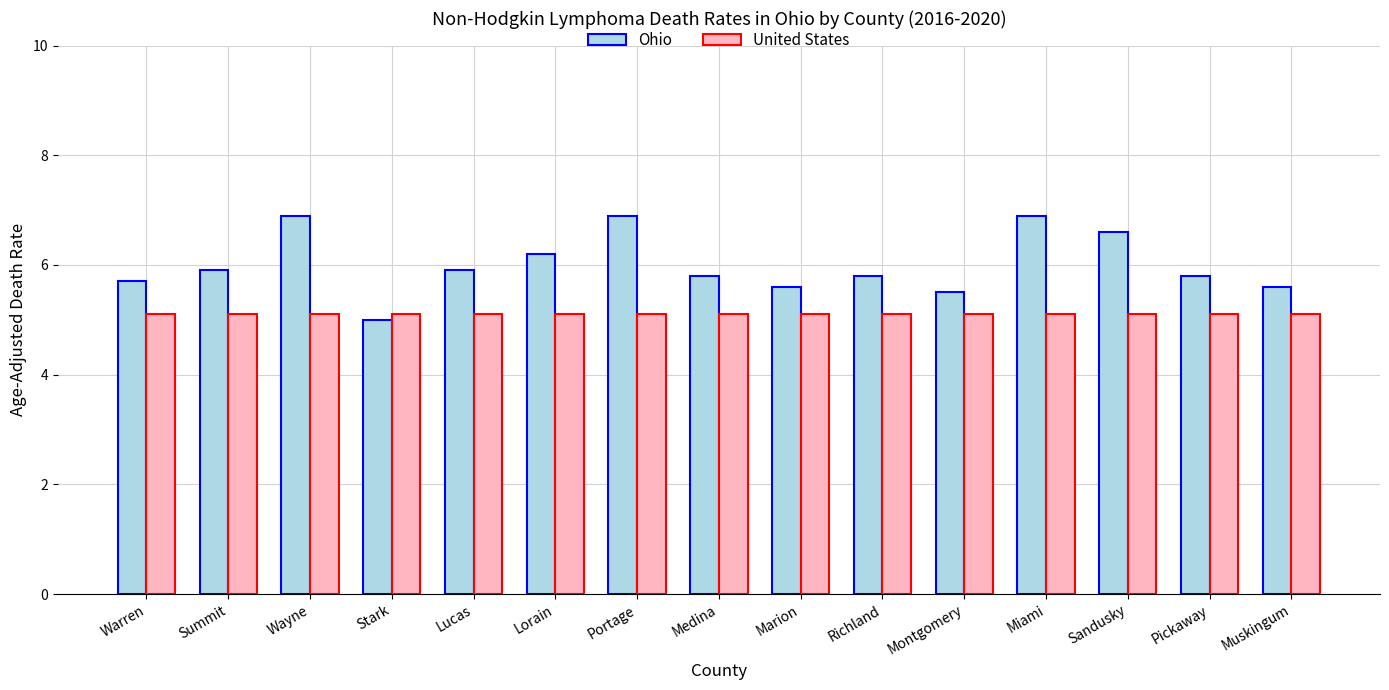

Reading left to right, what are all the values shown in this chart?

Ohio: Warren=5.7	Summit=5.9	Wayne=6.9	Stark=5.0	Lucas=5.9	Lorain=6.2	Portage=6.9	Medina=5.8	Marion=5.6	Richland=5.8	Montgomery=5.5	Miami=6.9	Sandusky=6.6	Pickaway=5.8	Muskingum=5.6
United States: Warren=5.1	Summit=5.1	Wayne=5.1	Stark=5.1	Lucas=5.1	Lorain=5.1	Portage=5.1	Medina=5.1	Marion=5.1	Richland=5.1	Montgomery=5.1	Miami=5.1	Sandusky=5.1	Pickaway=5.1	Muskingum=5.1